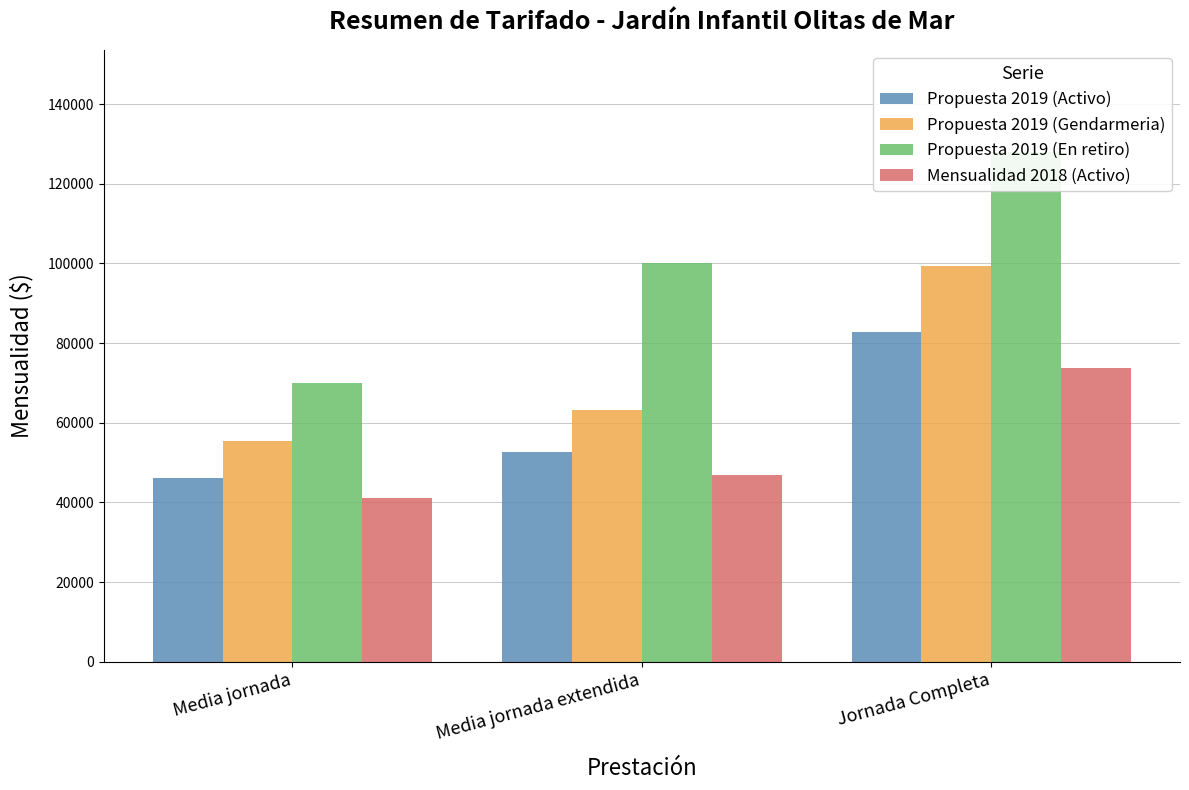

Are the bars horizontal?

No